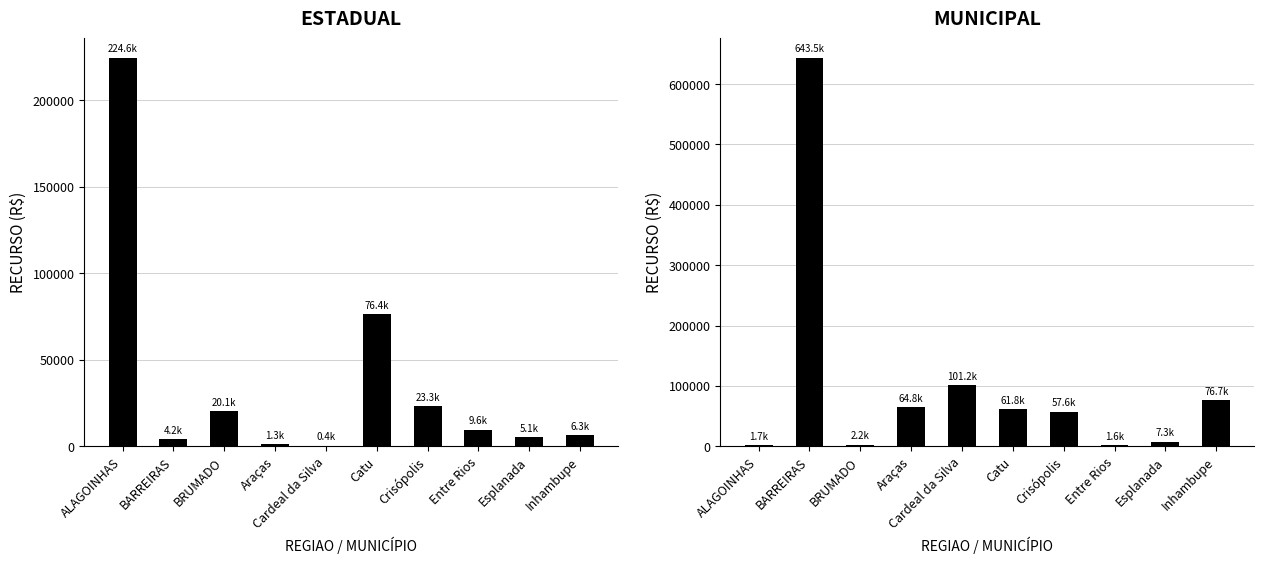

How many data points in MUNICIPAL are above 61844?

5